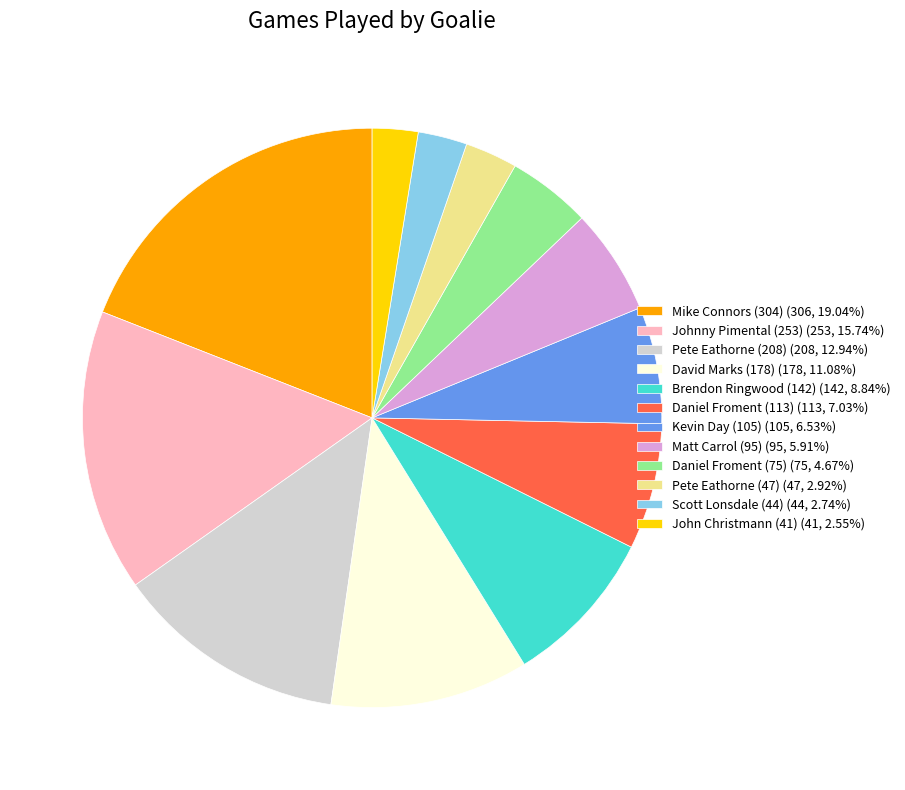

What is the ratio of the value at David Marks (178) (178, 11.08%) to the value at Scott Lonsdale (44) (44, 2.74%)?

4.0